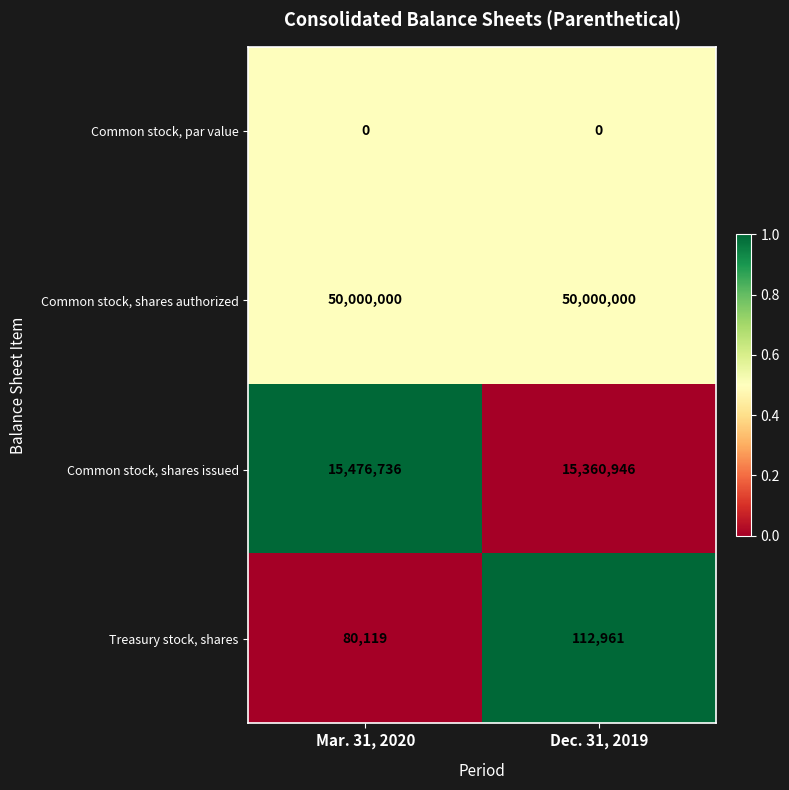

Which series has the largest total across all categories?

Common stock, shares authorized